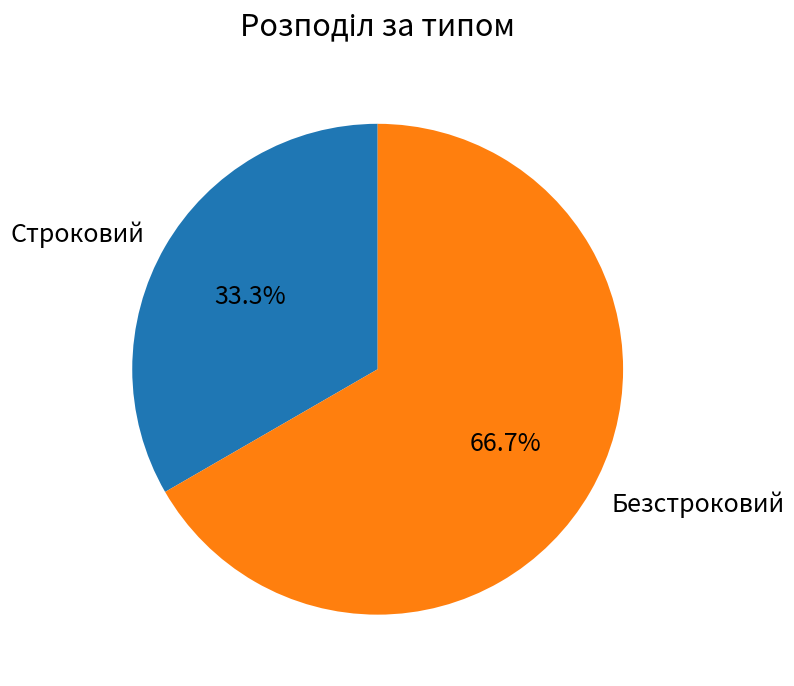

How many segments does this pie chart have?

2